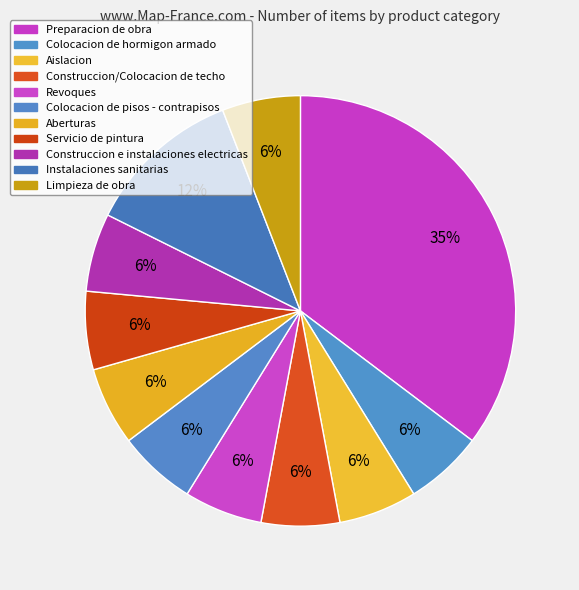

How many segments does this pie chart have?

11